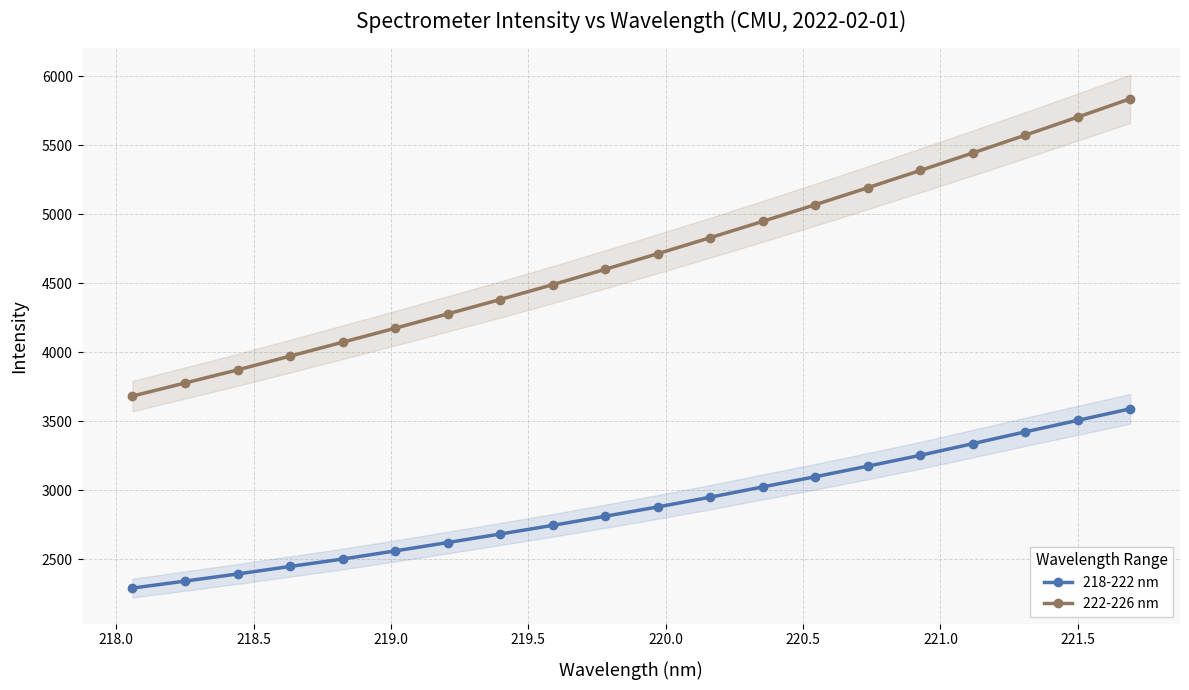

Which series has the largest total across all categories?

222-226 nm